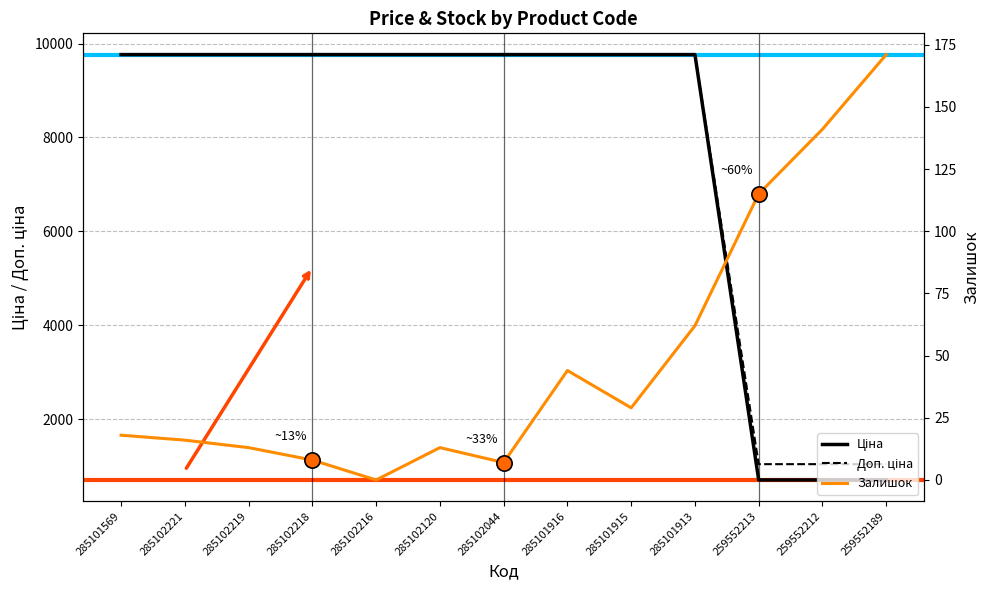

What is the sum of the Ціна values at 285101916 and 285101915?

19528.8